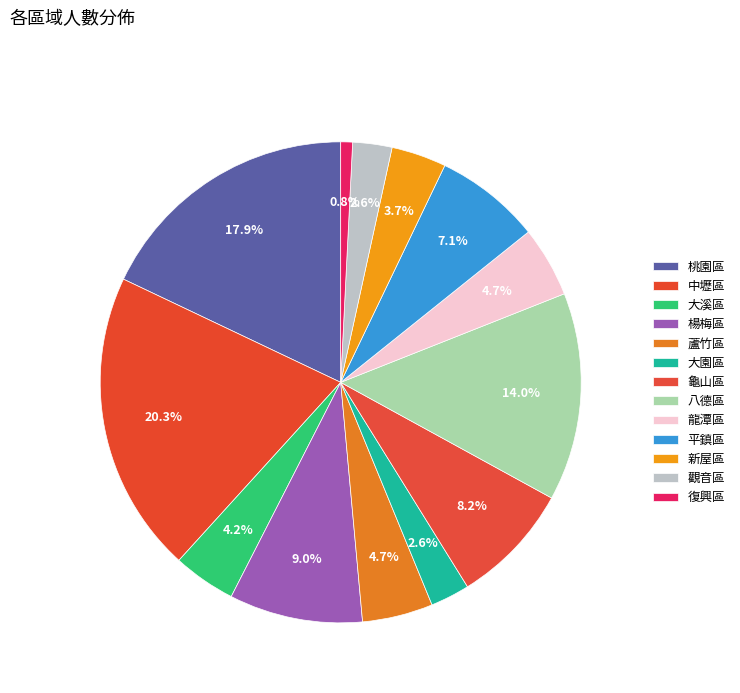

True or false: 觀音區 accounts for 13% of the total.

False